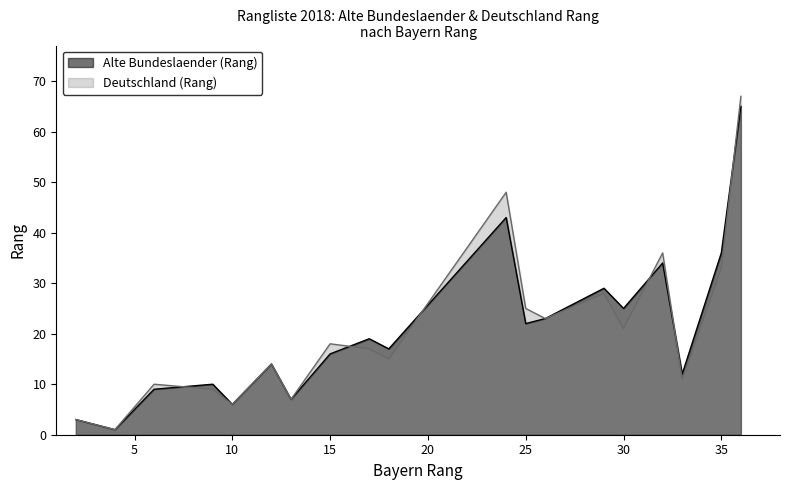

The Deutschland (Rang) series shows 2 at 4. True or false?

False